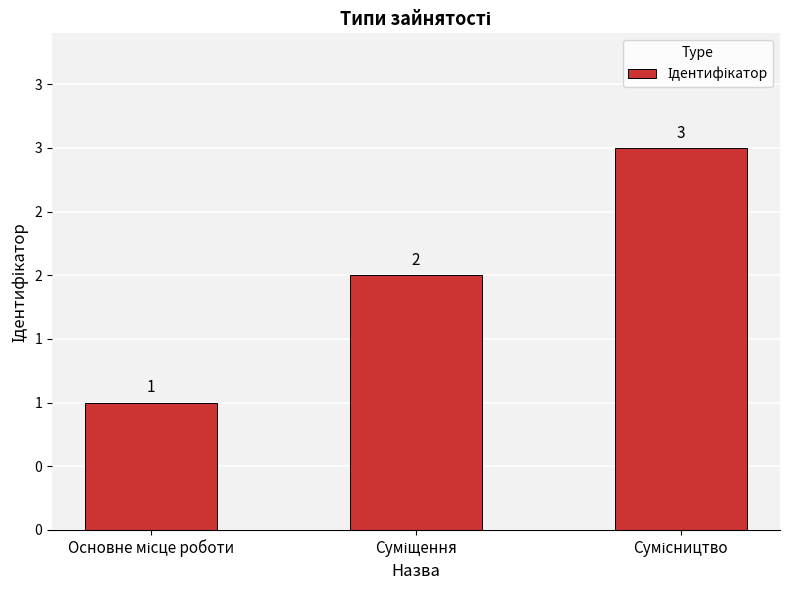

Where is the data nearest to the value 2?

Суміщення